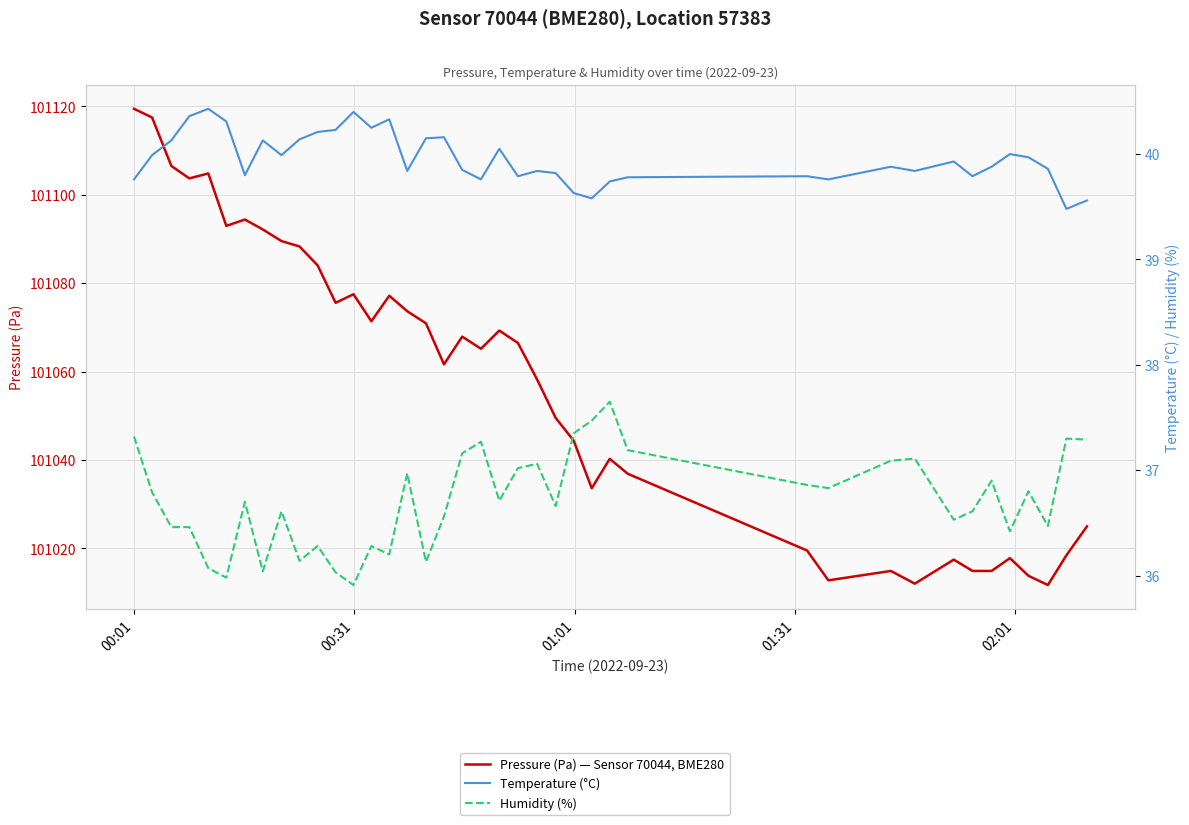

At how many categories does at least one series exceed 51546?

40